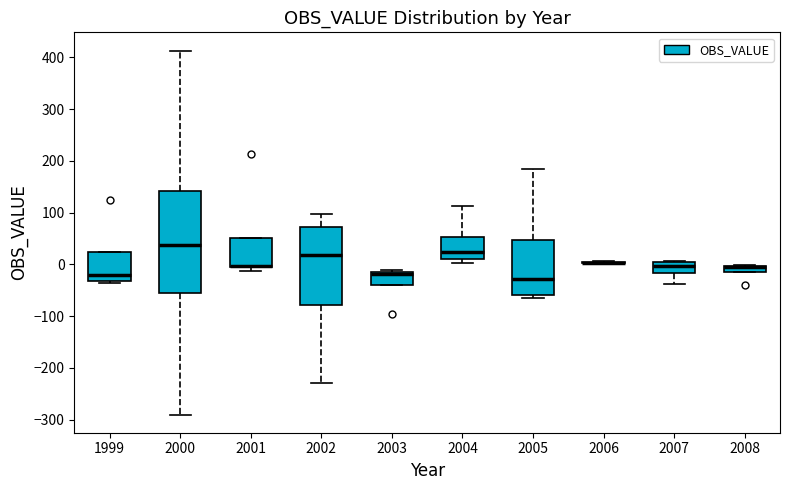

Where is the upper edge of the box at x = 2001 on the y-axis? The values are not printed on the chart, so give them approximately, as read against the axis.

50